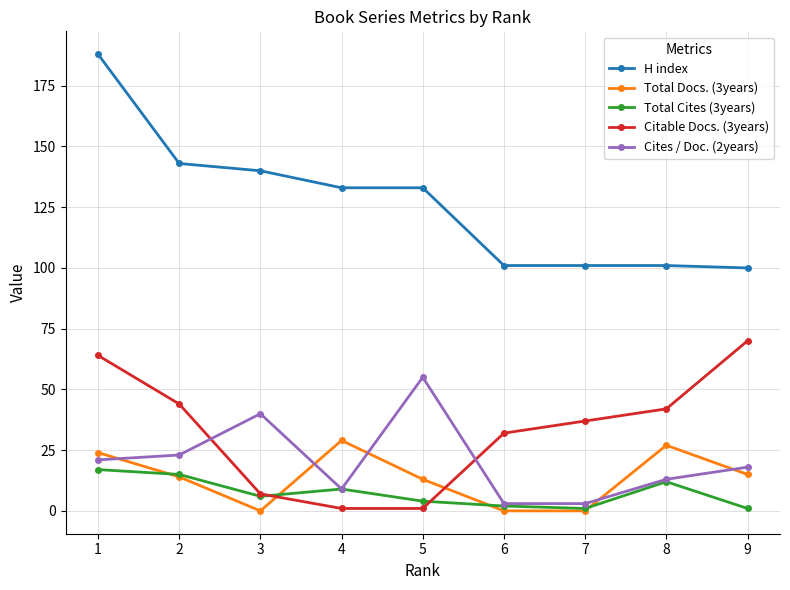

What is the greatest value displayed?

188